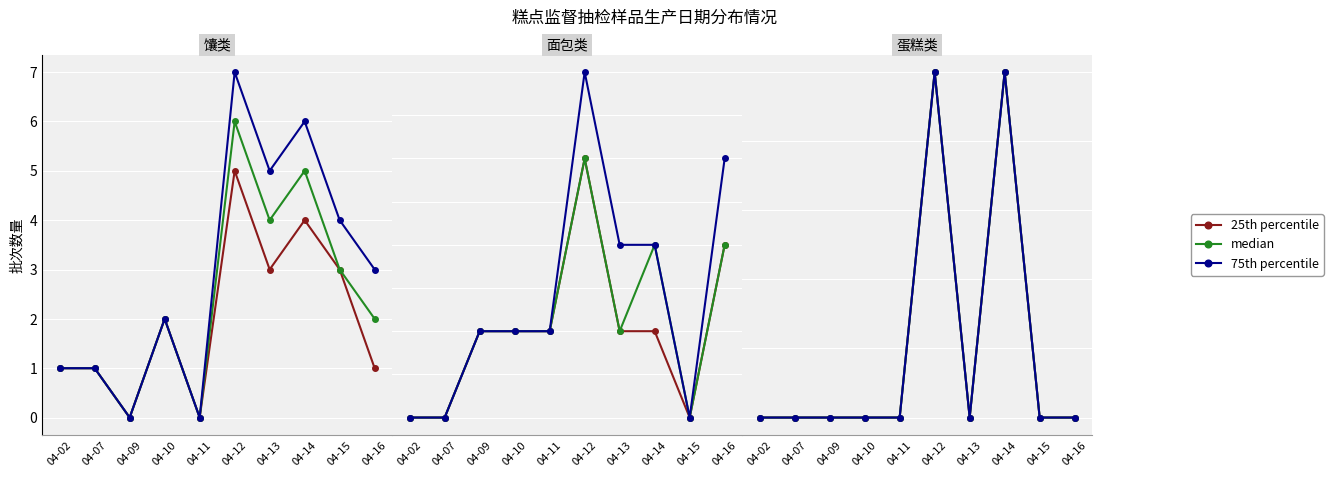

In 75th percentile, how many points are lower than both neighbors (excluding endpoints)?

1